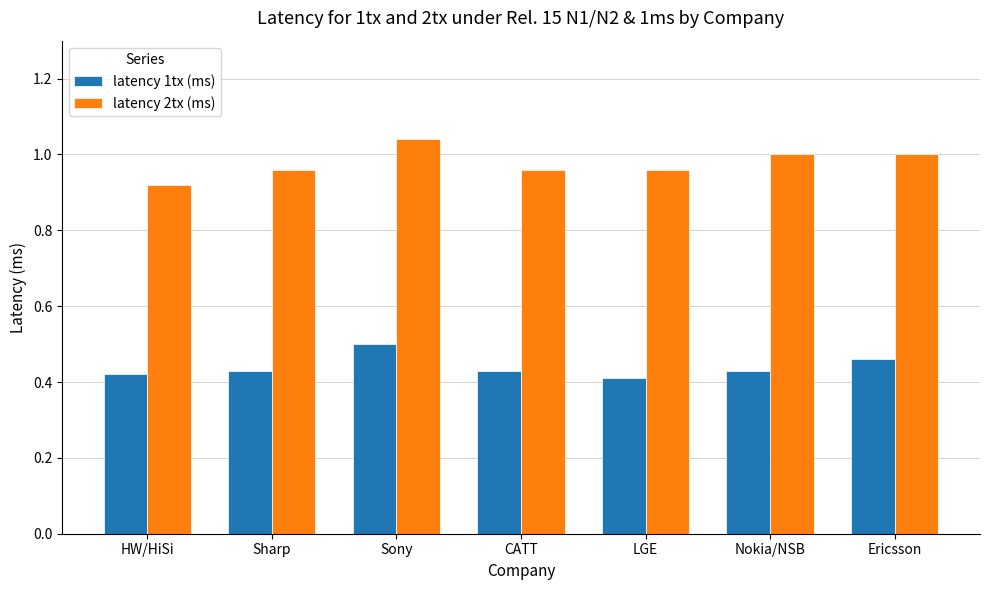

At which label does latency 2tx (ms) reach its peak?

Sony